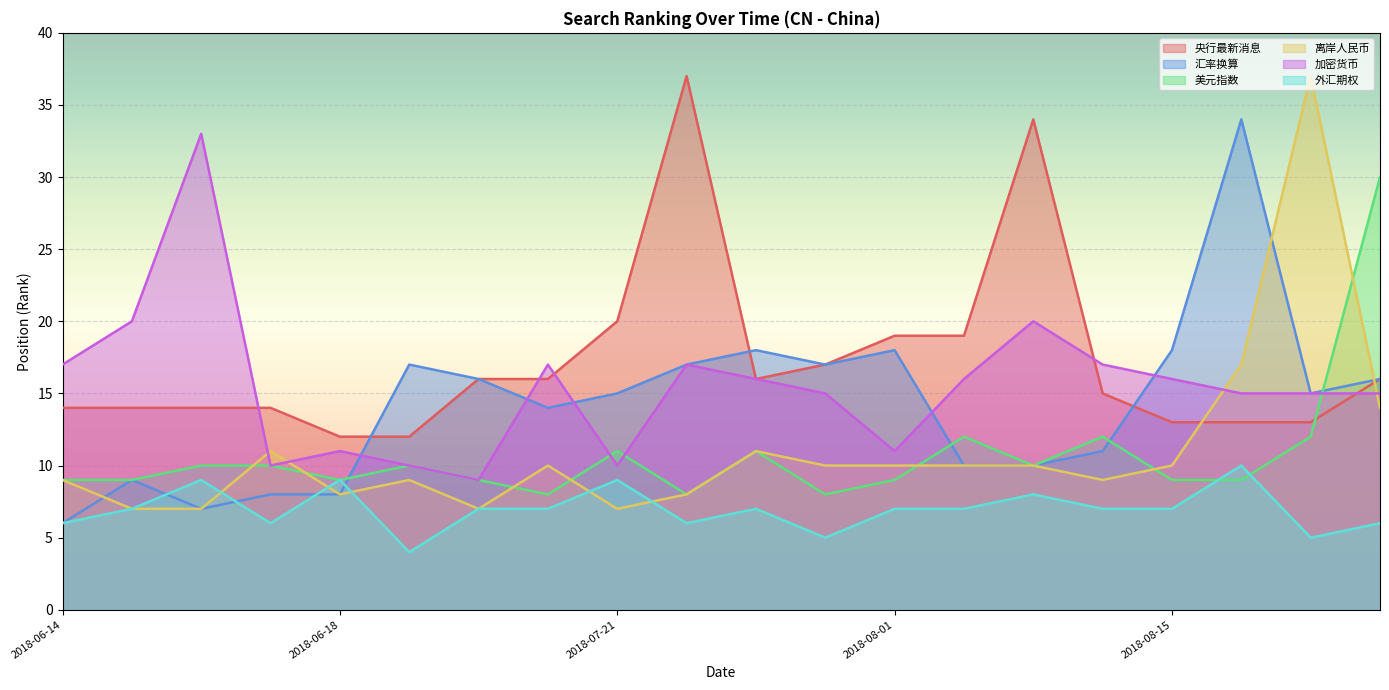

Rank the series by their maximum value, from highest to lowest.

央行最新消息, 离岸人民币, 汇率换算, 加密货币, 美元指数, 外汇期权